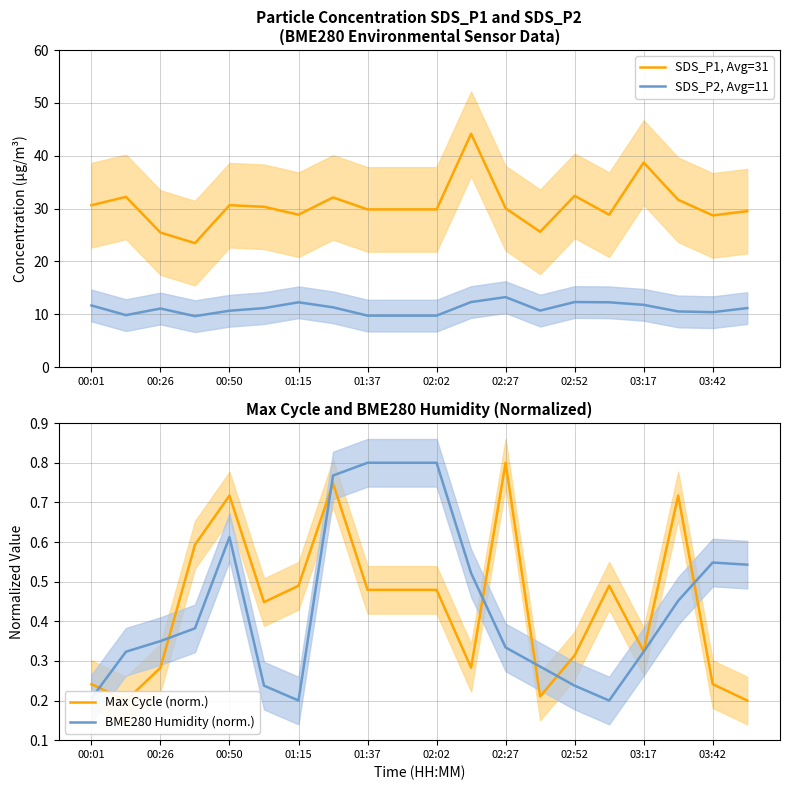

Reading right to left, what are all the values shown in this chart?

SDS_P1, Avg=31: 29.5	28.7	31.6	38.7	28.8	32.4	25.6	30.1	44.1	29.8	29.8	29.8	32.1	28.8	30.3	30.6	23.4	25.4	32.2	30.6
SDS_P2, Avg=11: 11.2	10.4	10.5	11.8	12.2	12.3	10.7	13.2	12.3	9.7	9.7	9.7	11.3	12.2	11.2	10.7	9.6	11.1	9.8	11.7
Max Cycle (norm.): 0.2	0.2	0.7	0.3	0.5	0.3	0.2	0.8	0.3	0.5	0.5	0.5	0.7	0.5	0.4	0.7	0.6	0.3	0.2	0.2
BME280 Humidity (norm.): 0.5	0.5	0.5	0.3	0.2	0.2	0.3	0.3	0.5	0.8	0.8	0.8	0.8	0.2	0.2	0.6	0.4	0.3	0.3	0.2